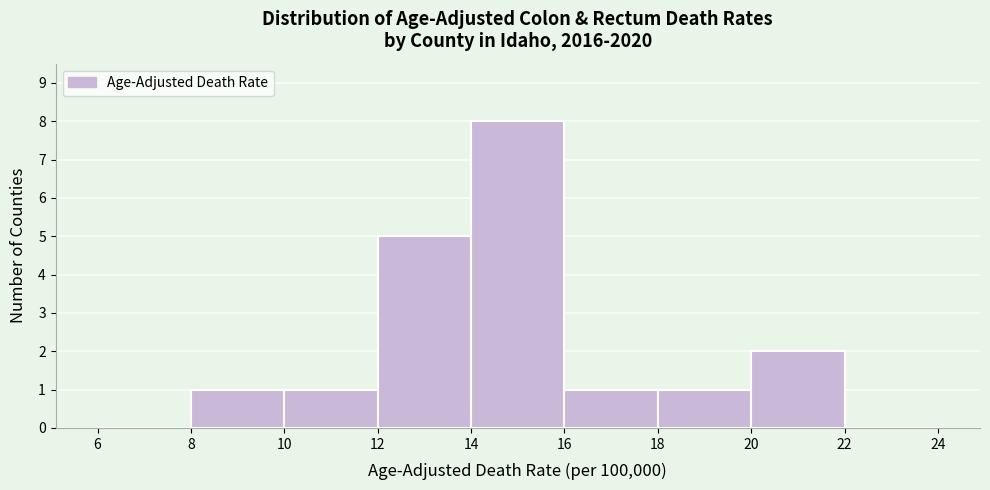

Reading left to right, list every bar in this chart as the range it spans on the x-axis followed by its height. The values are not printed on the chart, so give them approximately, as read against the axis.

6 to 8: 0
8 to 10: 1
10 to 12: 1
12 to 14: 5
14 to 16: 8
16 to 18: 1
18 to 20: 1
20 to 22: 2
22 to 24: 0